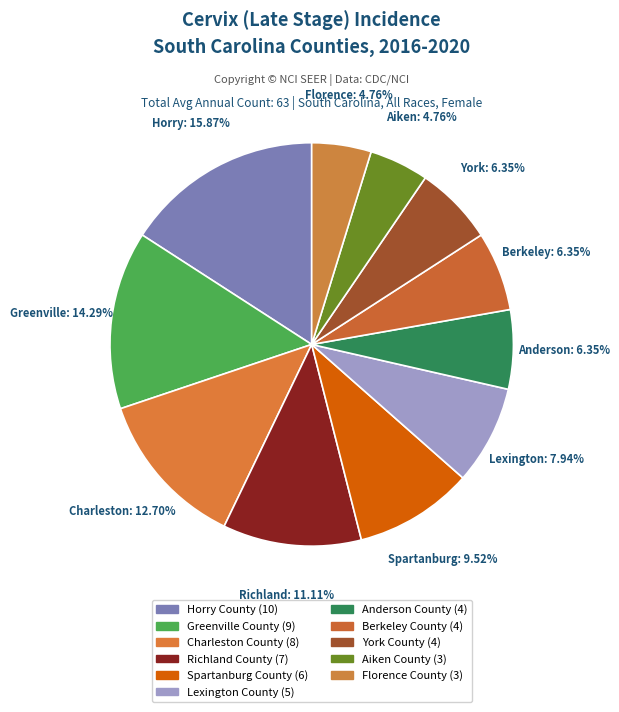

Rank the categories by value from highest to lowest.

Horry County, Greenville County, Charleston County, Richland County, Spartanburg County, Lexington County, Anderson County, Berkeley County, York County, Aiken County, Florence County